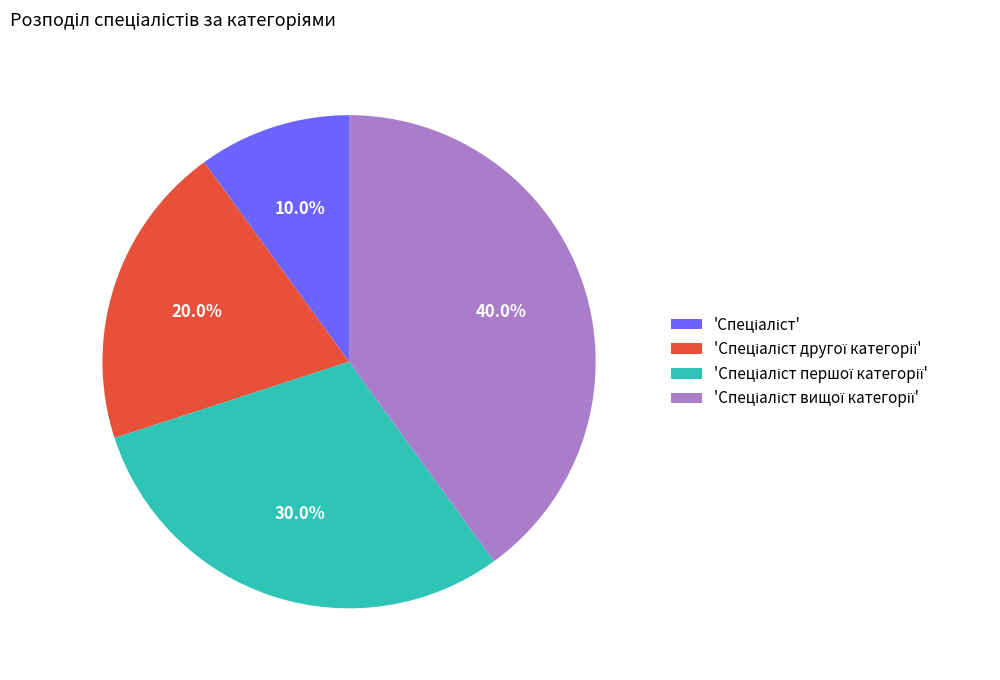

Does any single category account for the majority?

No